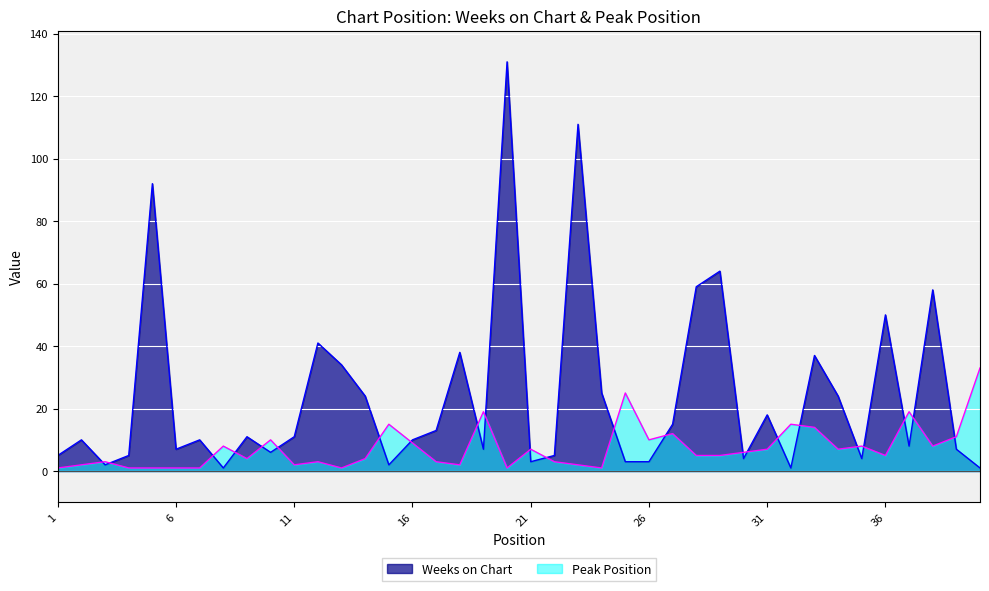

List the labels in order of Weeks on Chart value, smallest first.

8, 32, 40, 3, 15, 21, 25, 26, 30, 35, 1, 4, 22, 10, 6, 19, 39, 37, 2, 7, 16, 9, 11, 17, 27, 31, 14, 34, 24, 13, 33, 18, 12, 36, 38, 28, 29, 5, 23, 20